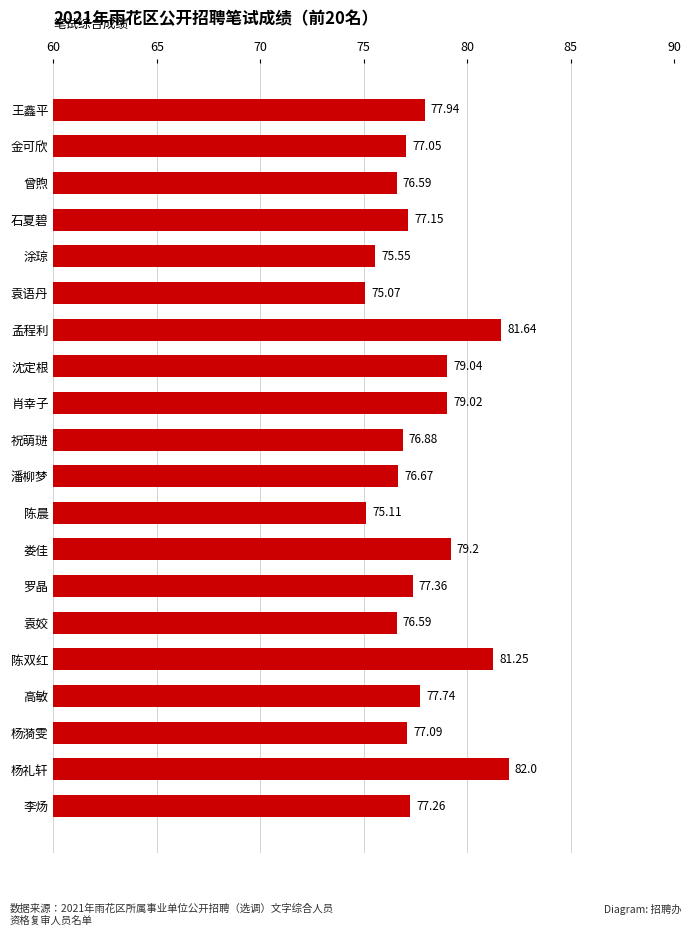

What is the label of the 19th bar from the top?

杨礼轩